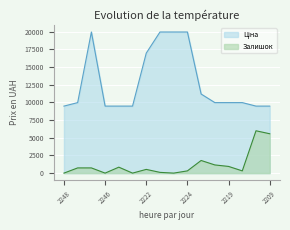

What is the maximum value shown in the chart?

19964.2